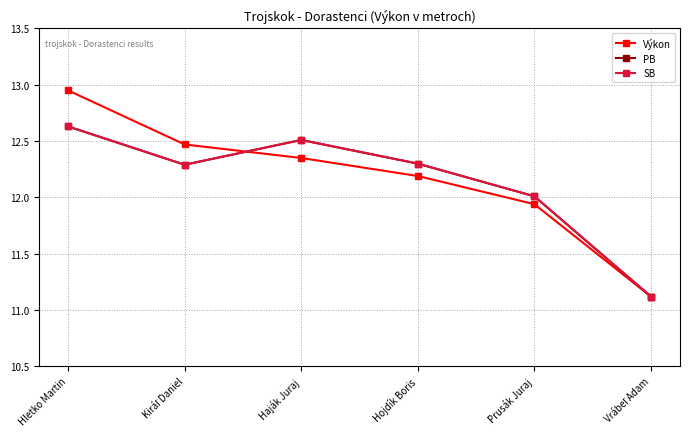

Where does the Výkon series first go above 12?

Hletko Martin